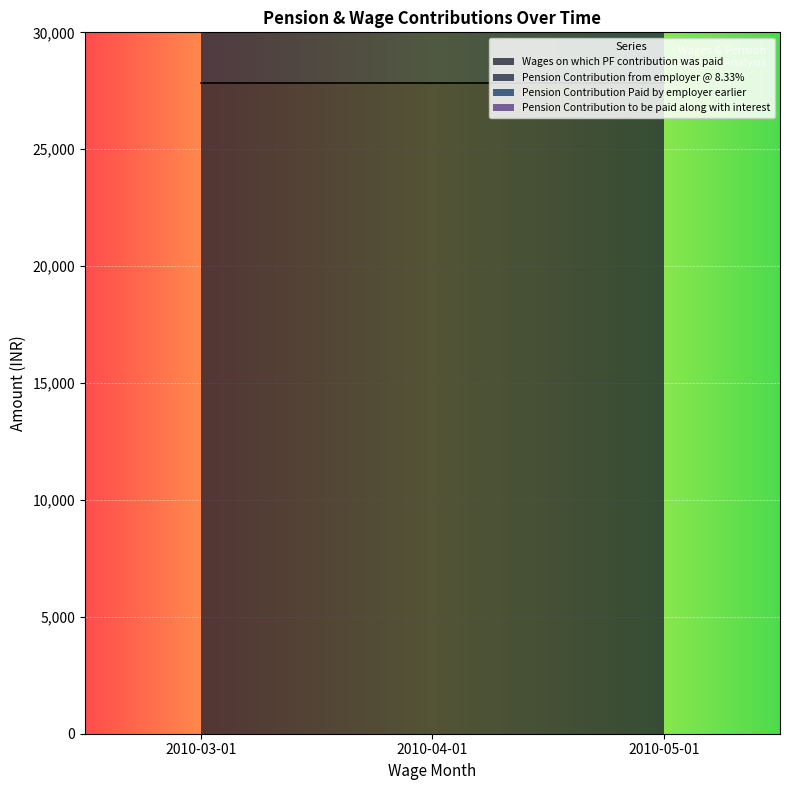

Which series has the widest spread of values?

Wages on which PF contribution was paid